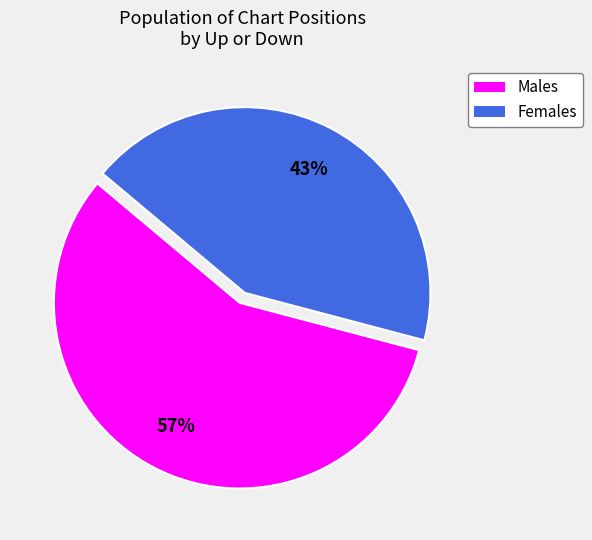

Which has a higher value, Females or Males?

Males